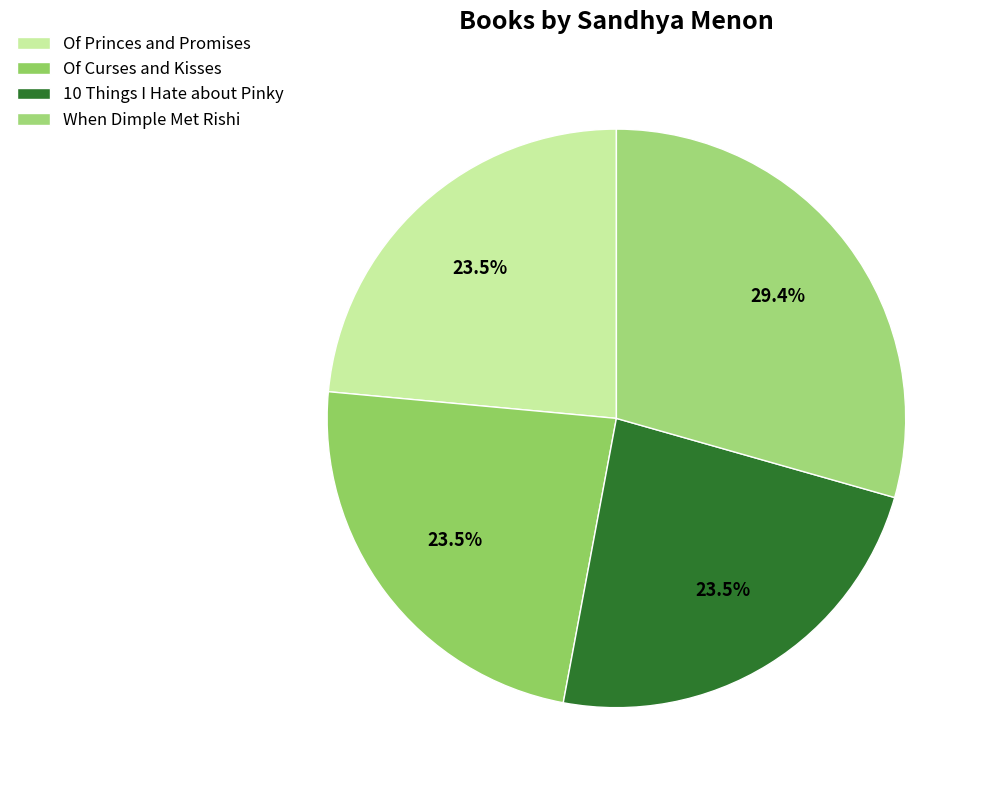

What is the largest slice in the pie chart?

When Dimple Met Rishi